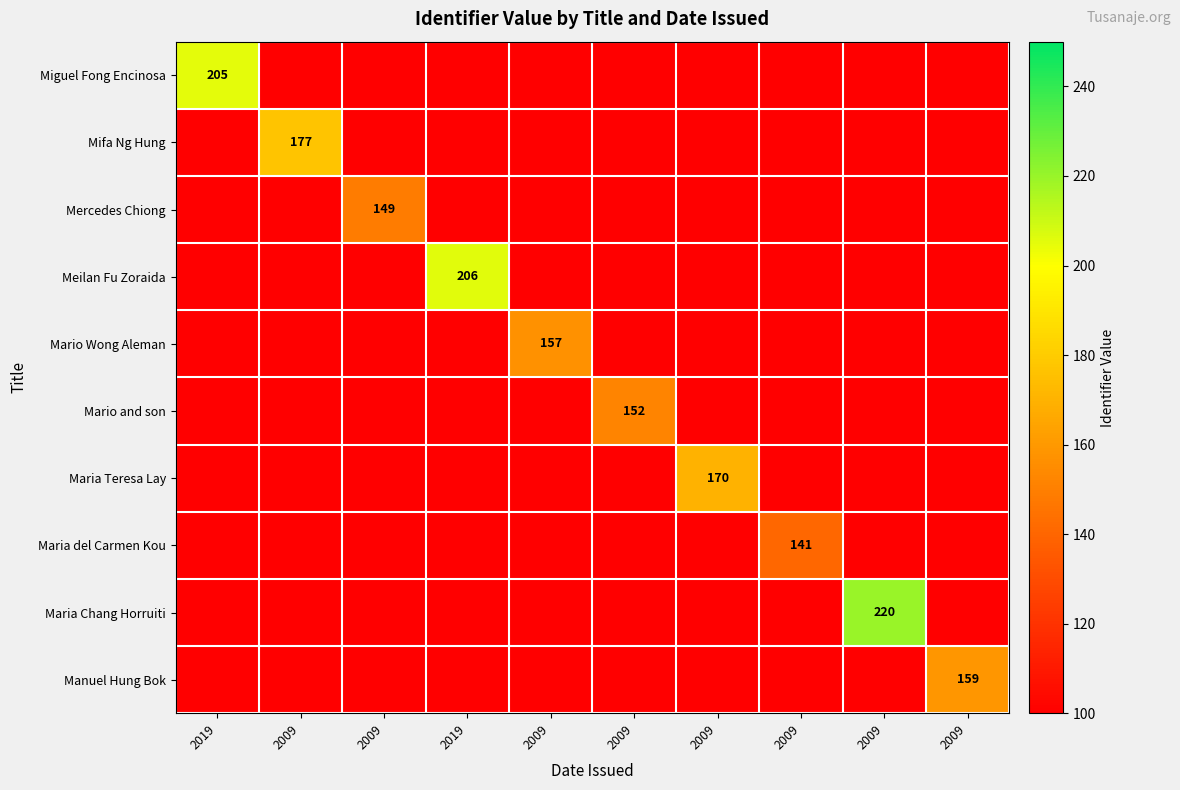

What is the smallest value displayed?

141.0